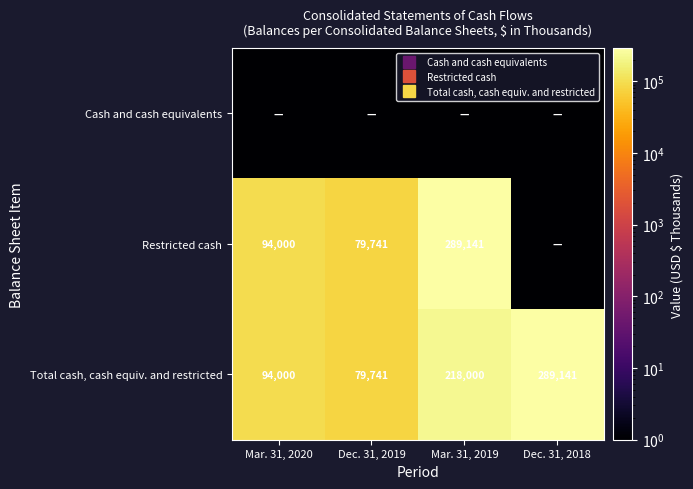

Between Mar. 31, 2019 and Mar. 31, 2020, which is larger?

Mar. 31, 2019